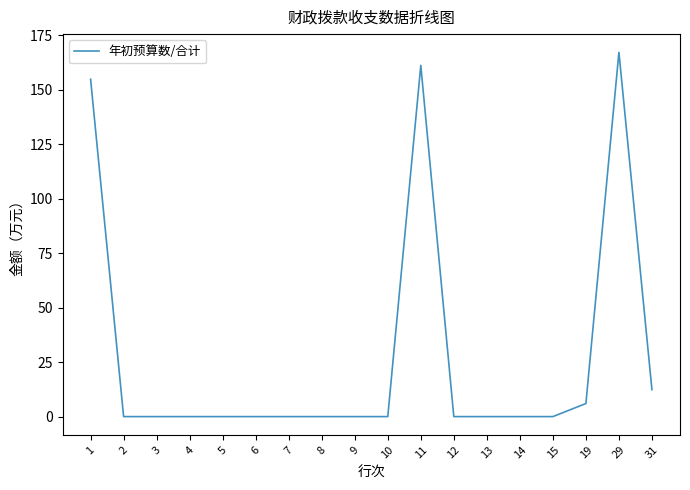

What is the approximate value at 19?

6.0